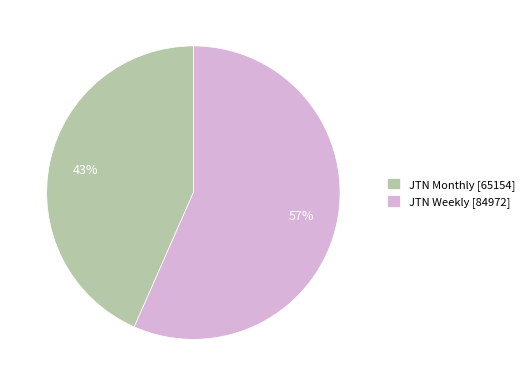

Is JTN Monthly the majority of the pie?

No